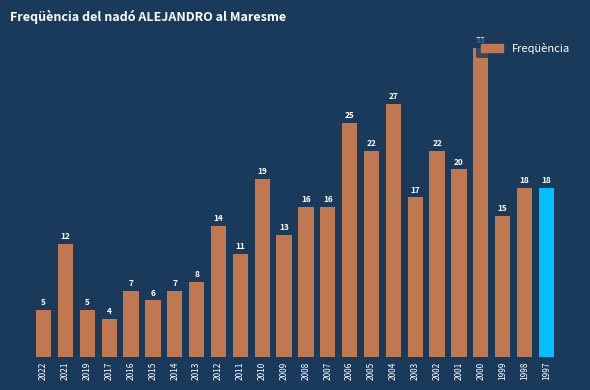

Where does the data first go above 16?

2010